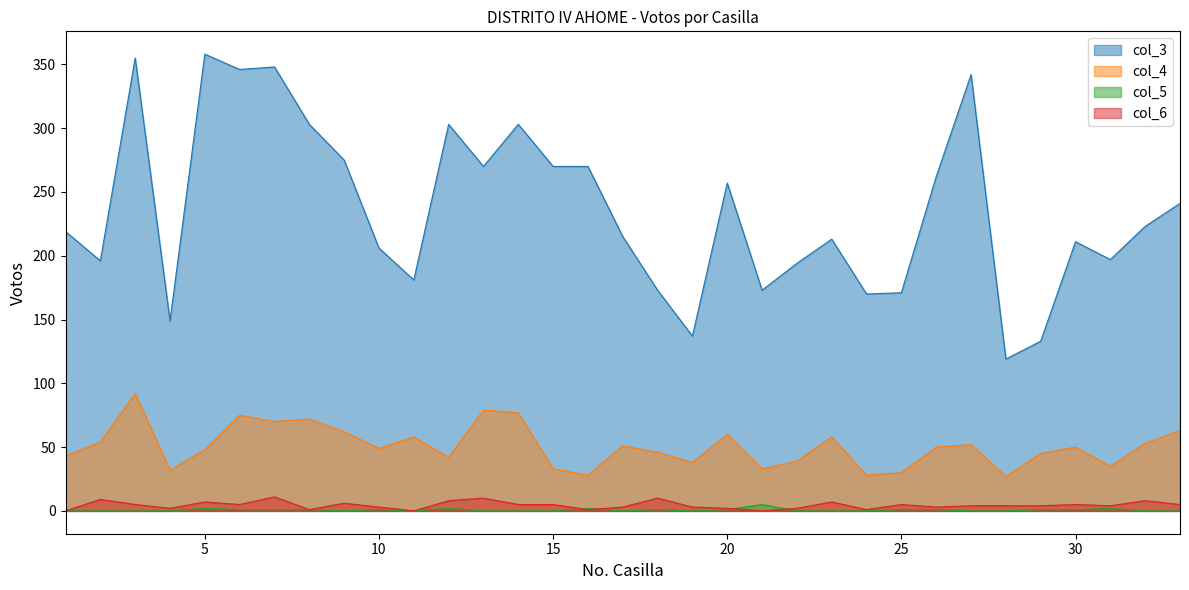

What is the maximum value for col_3?

358